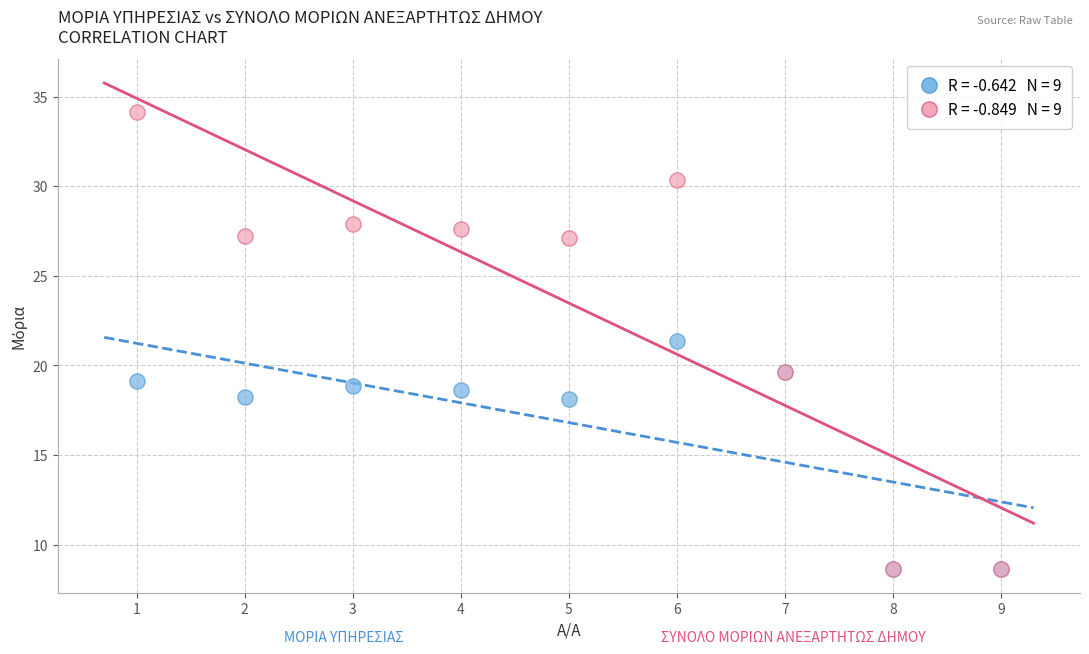

Across all series, what Y value is closest to 21?

21.4